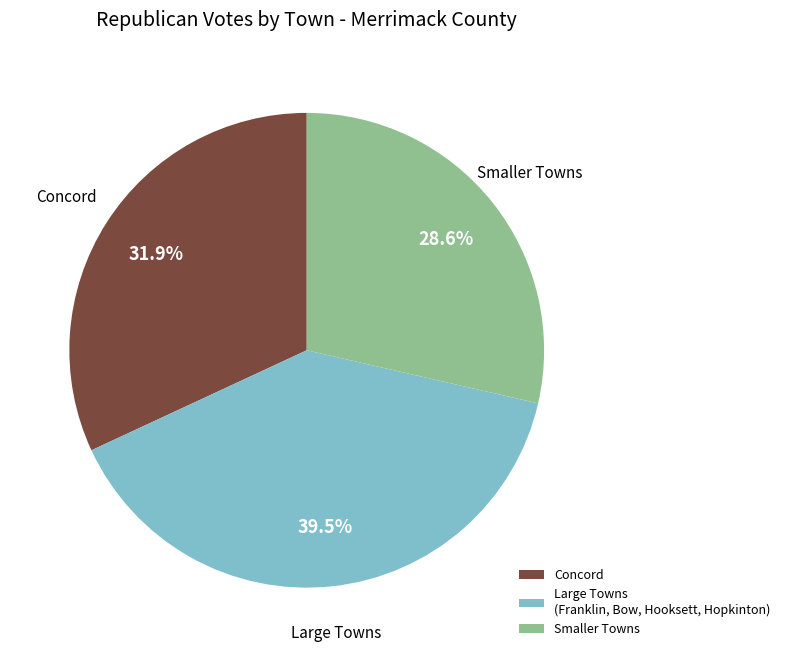

To the nearest percent, what is the average slice percentage?

33%